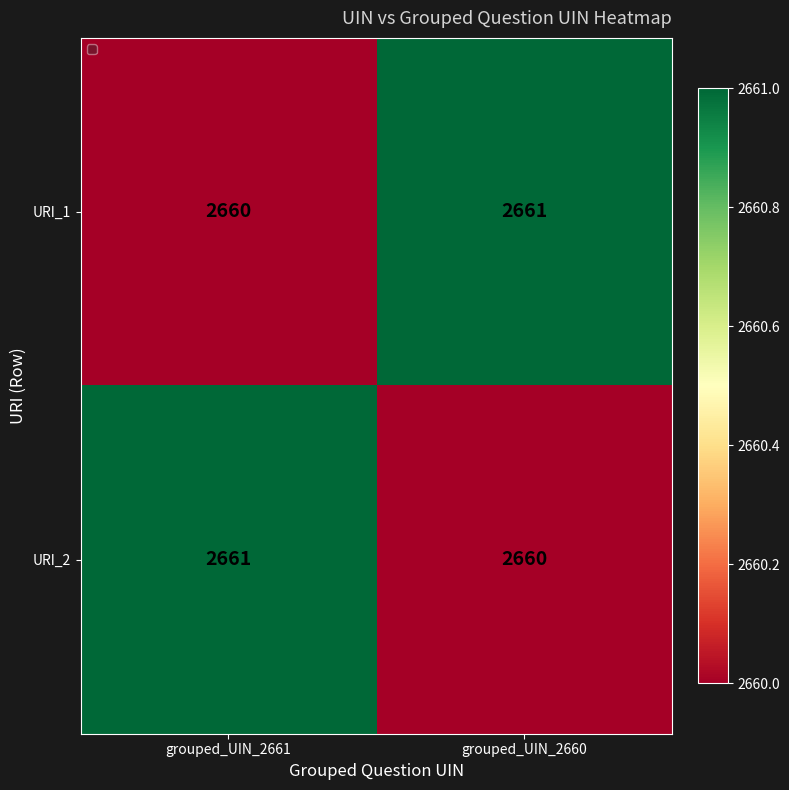

Rank the categories by URI_2 value from highest to lowest.

grouped_UIN_2661, grouped_UIN_2660